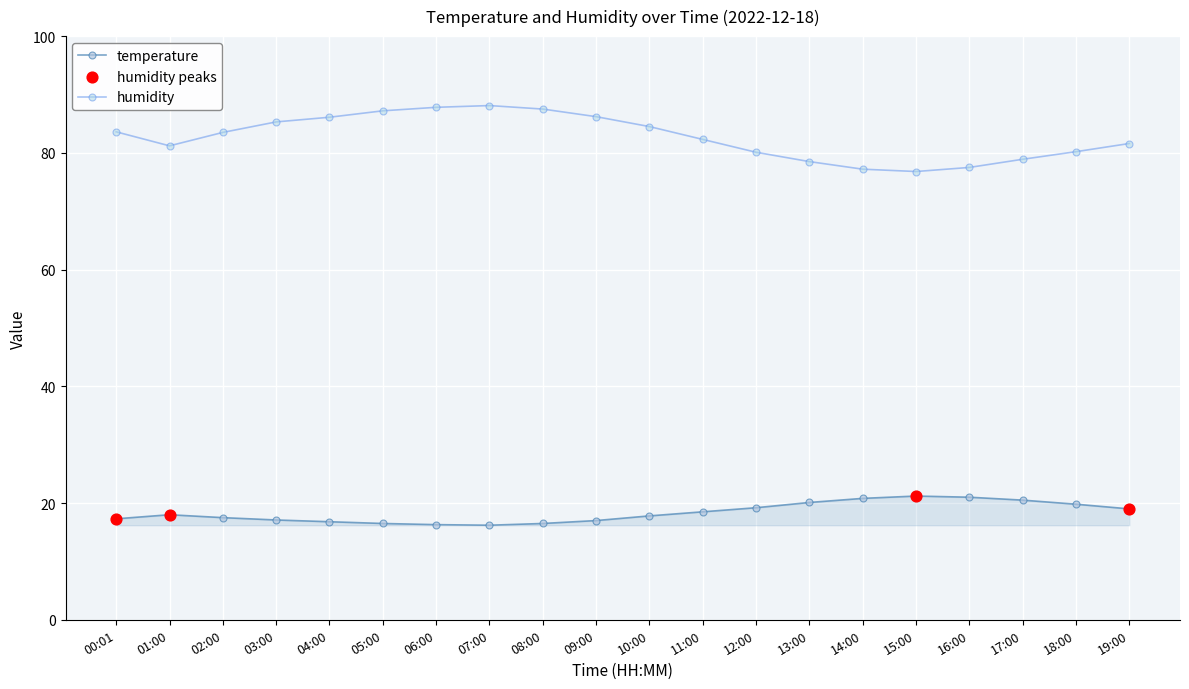

Is the value of humidity at 10:00 greater than the value of temperature at 10:00?

Yes